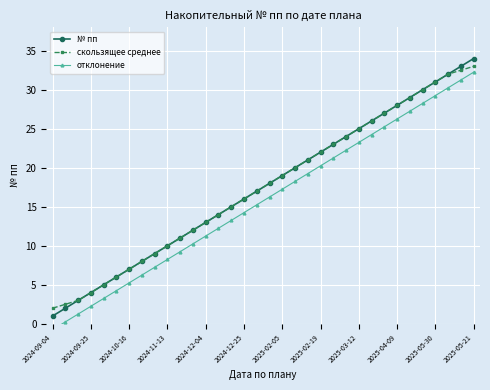

How many values in отклонение are above zero?

33